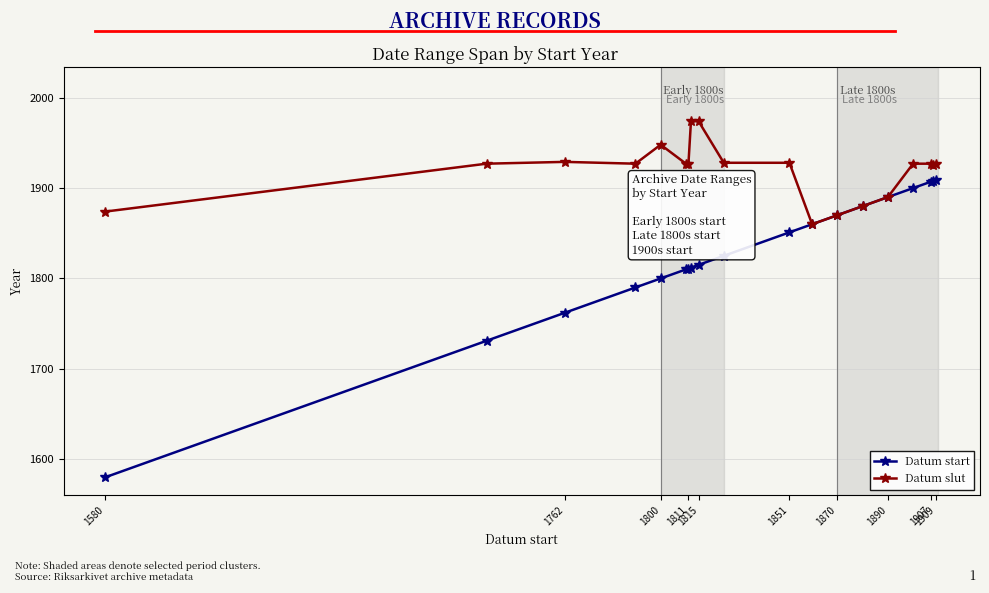

How many lines are shown in the chart?

2